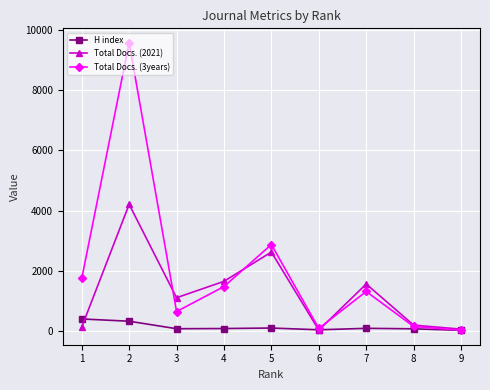

Where is the first local minimum for Total Docs. (2021)?

3